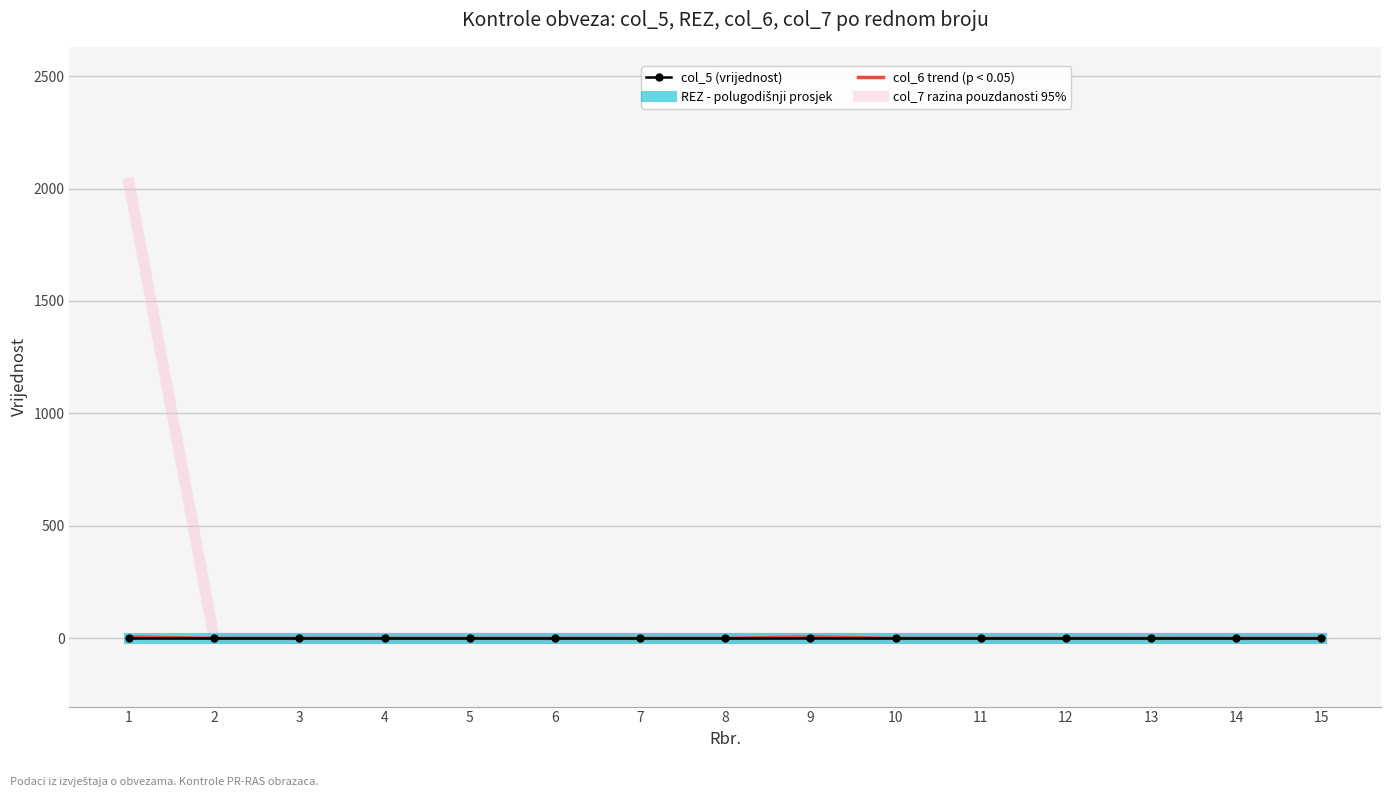

Which series changed the most between 10 and 14?

col_5 (vrijednost)